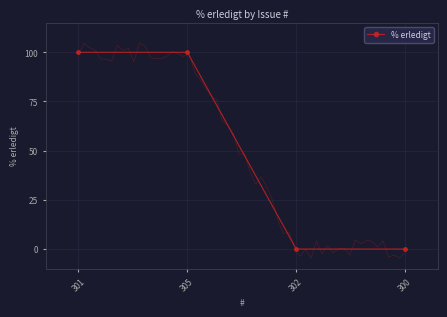

True or false: the data shows 143 at 305.

False